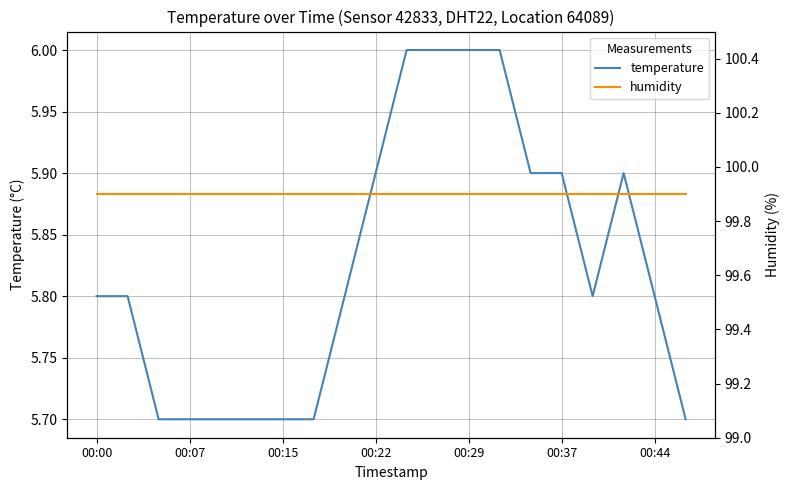

At which label is humidity closest to 99?

00:00